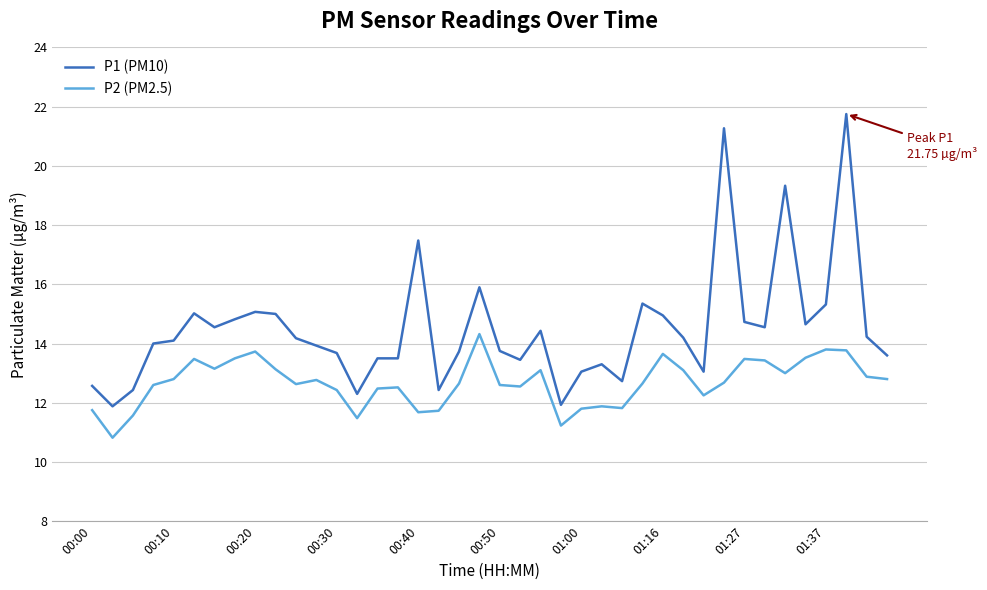

What are all the series names shown in the legend?

P1 (PM10), P2 (PM2.5)